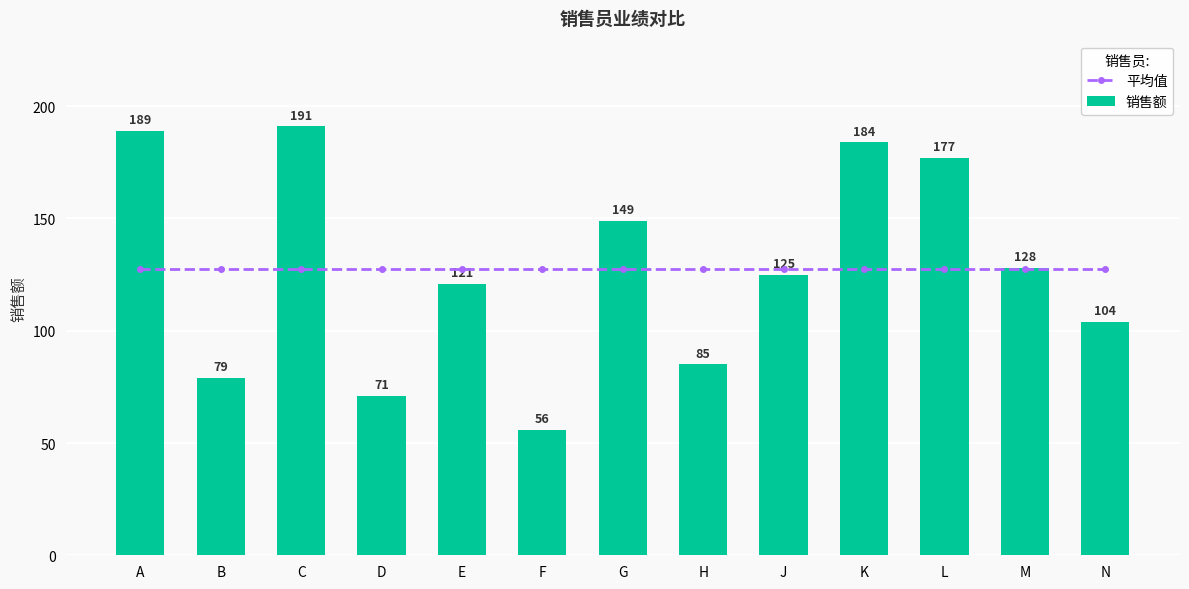

What is the label of the 8th bar from the right?

F